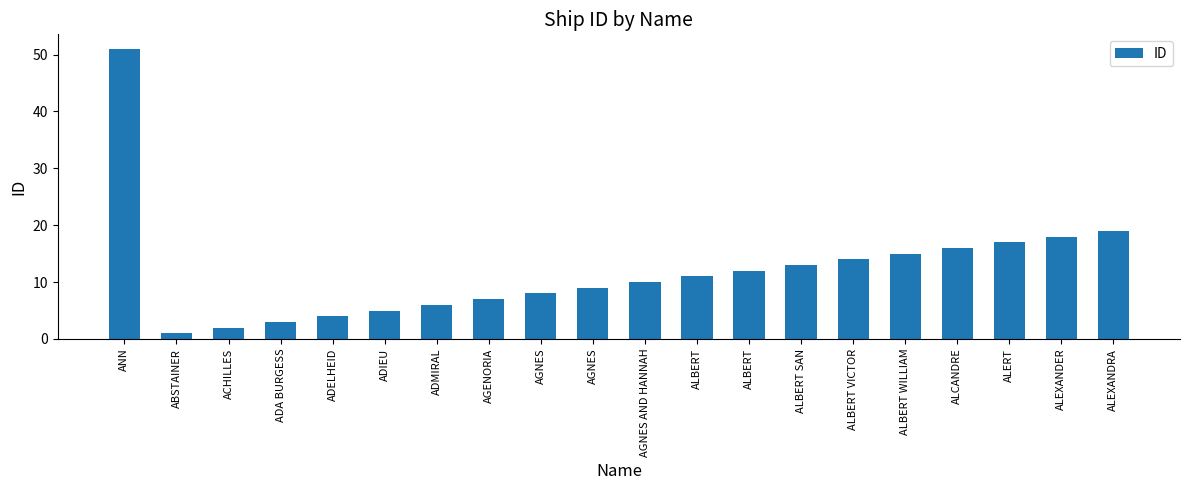

The value at AGNES AND HANNAH is 4. True or false?

False